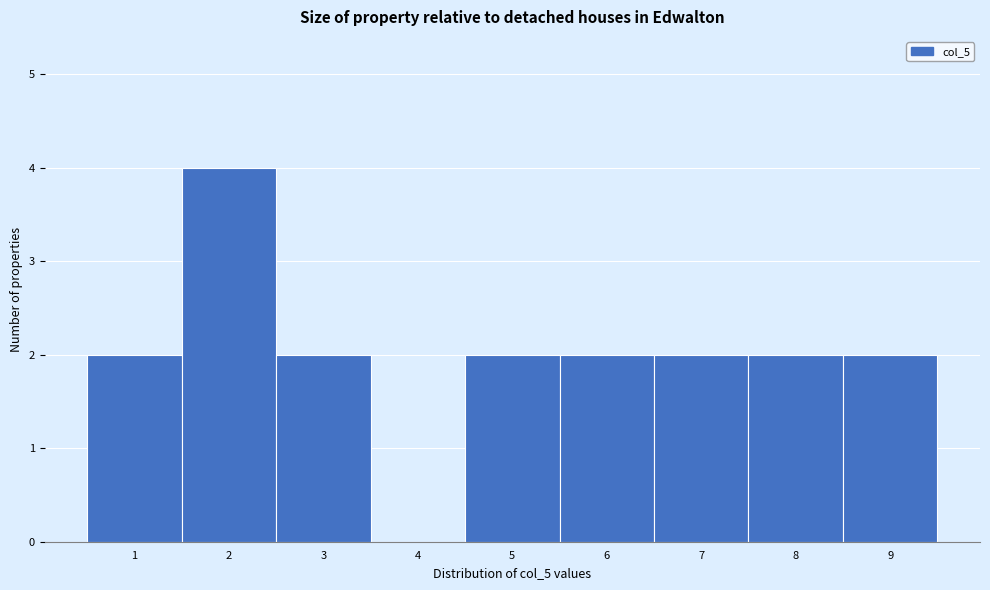

Reading left to right, transcribe this chart: for each bar, give the range it covers on the x-axis and its height. The values are not printed on the chart, so give them approximately, as read against the axis.

0.5 to 1.5: 2
1.5 to 2.5: 4
2.5 to 3.5: 2
3.5 to 4.5: 0
4.5 to 5.5: 2
5.5 to 6.5: 2
6.5 to 7.5: 2
7.5 to 8.5: 2
8.5 to 9.5: 2